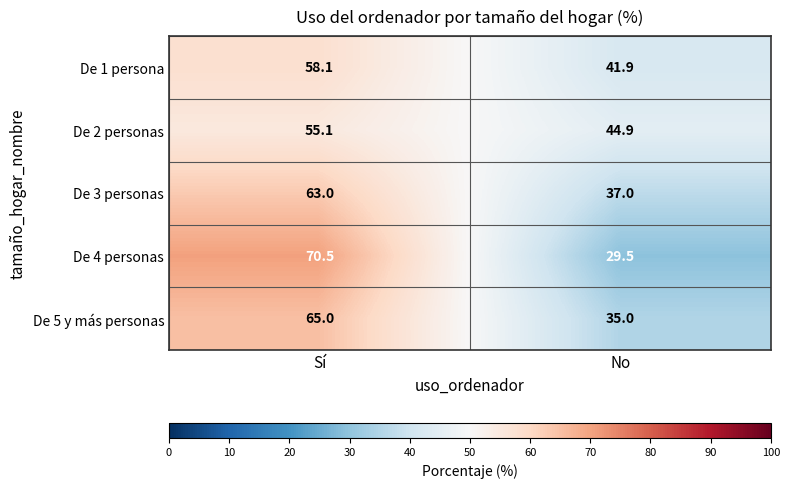

At which category does the chart reach its minimum across all series?

No